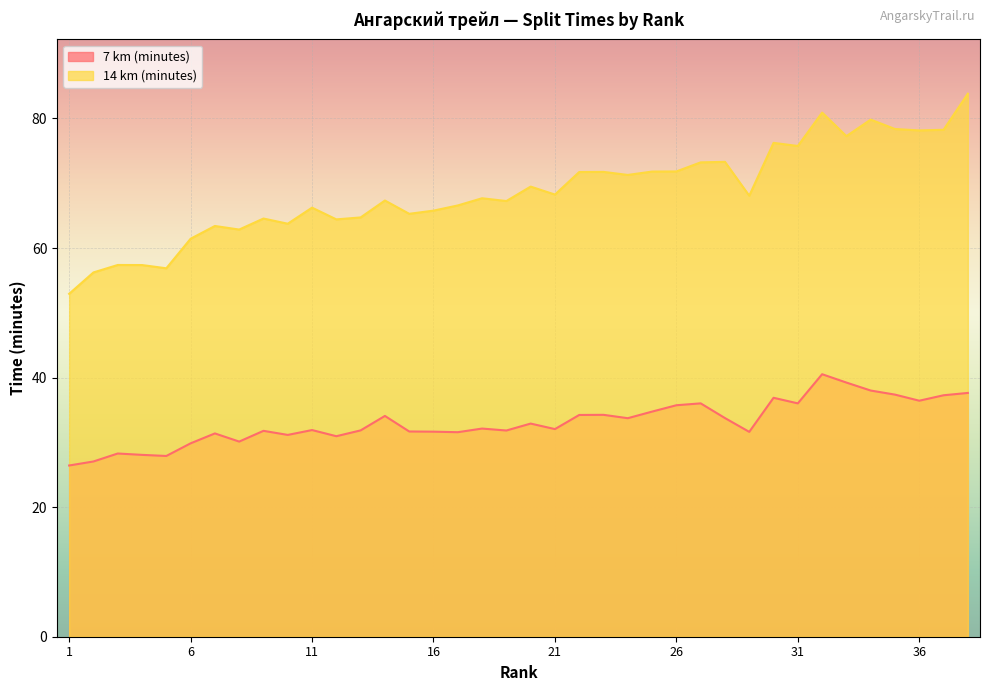

How many lines are shown in the chart?

2